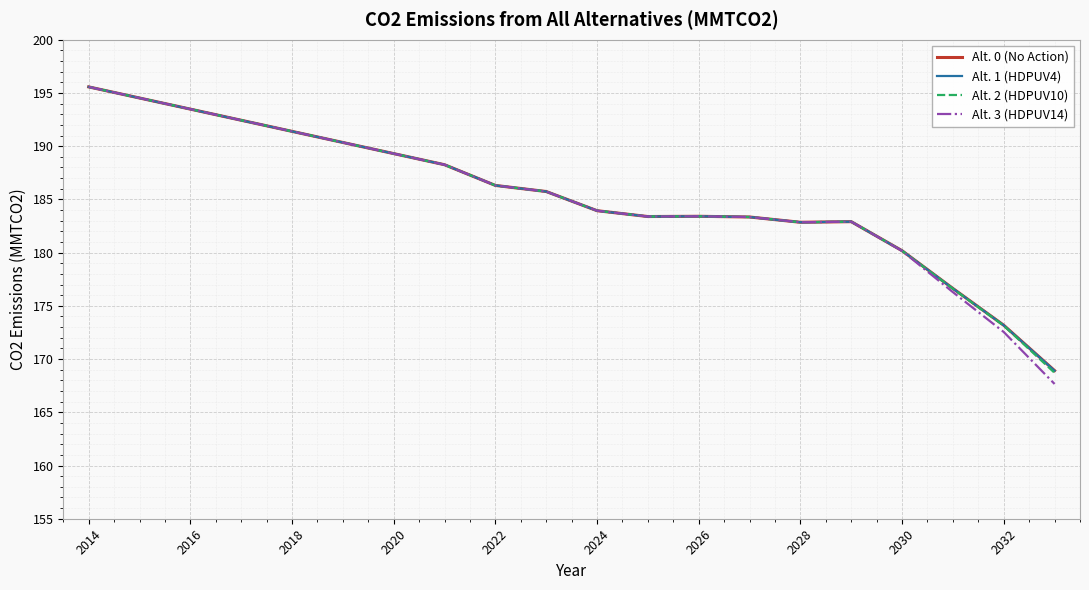

What is the highest value of the Alt. 3 (HDPUV14) series?

195.6